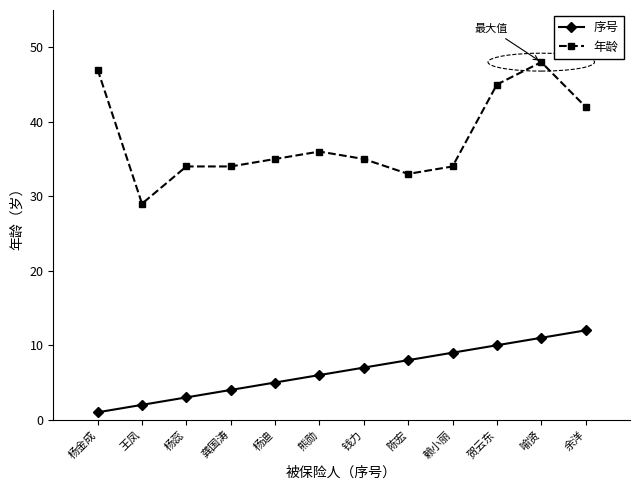

Rank the series by their maximum value, from lowest to highest.

序号, 年龄